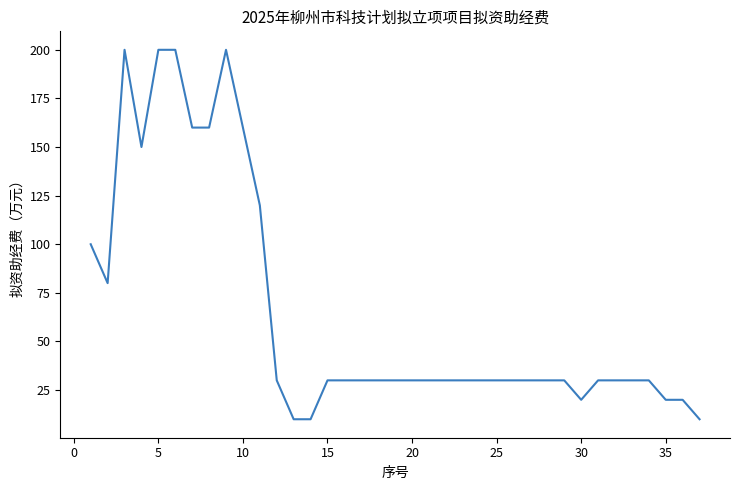

What is the minimum value shown in the chart?

10